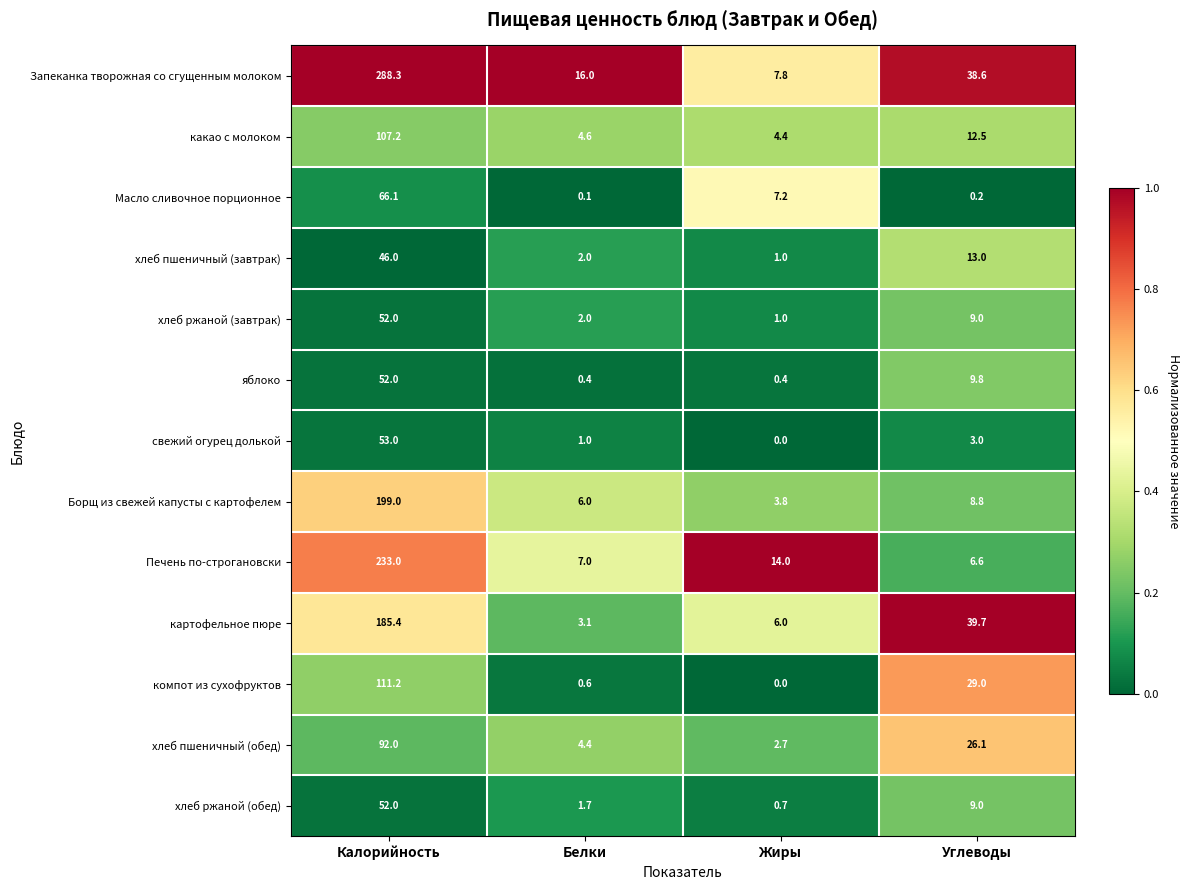

How many values in свежий огурец долькой are above zero?

3